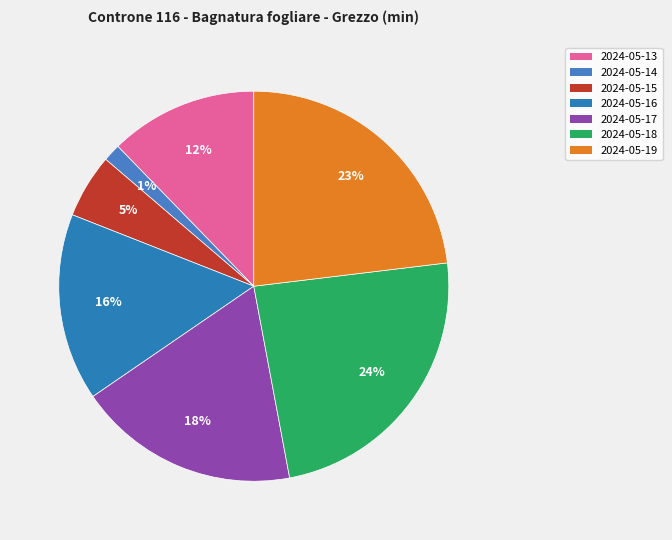

What is the largest slice in the pie chart?

2024-05-18